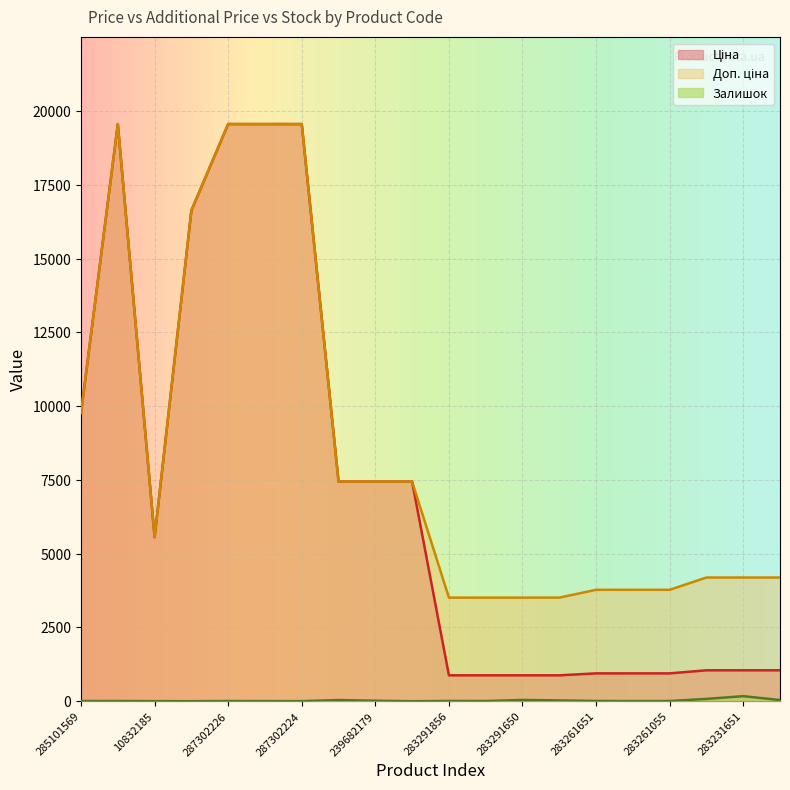

What is the label of the 19th point from the right?

287302223